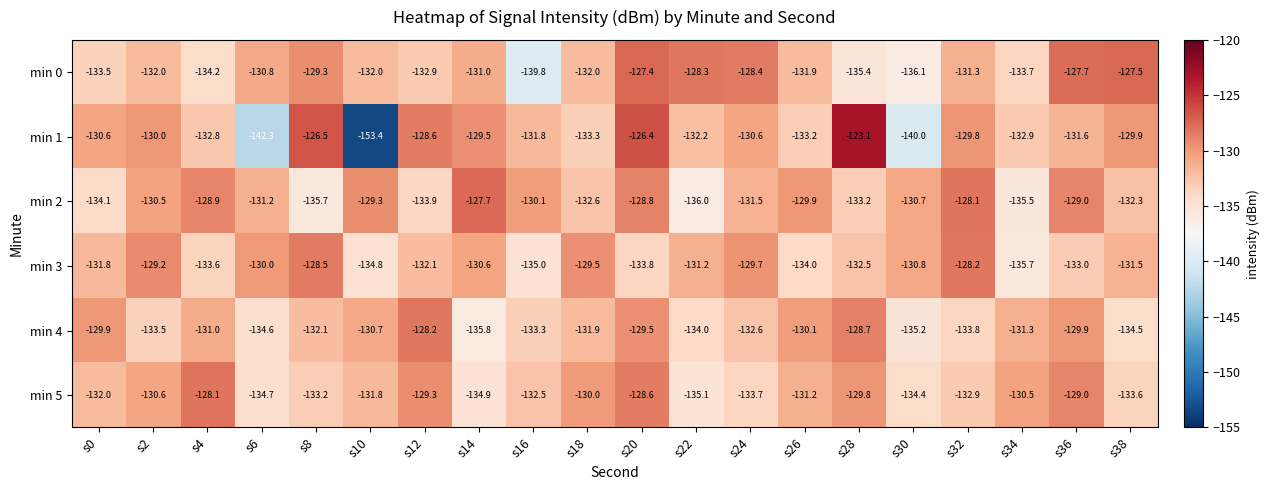

What is the difference between the highest and lowest values at s36?

5.3